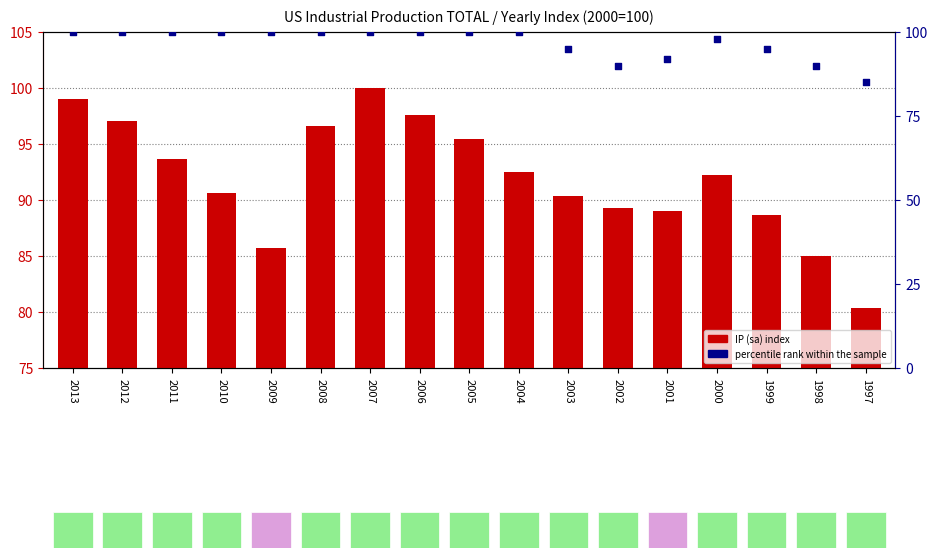

At which category is the sum across all series the highest?

2007